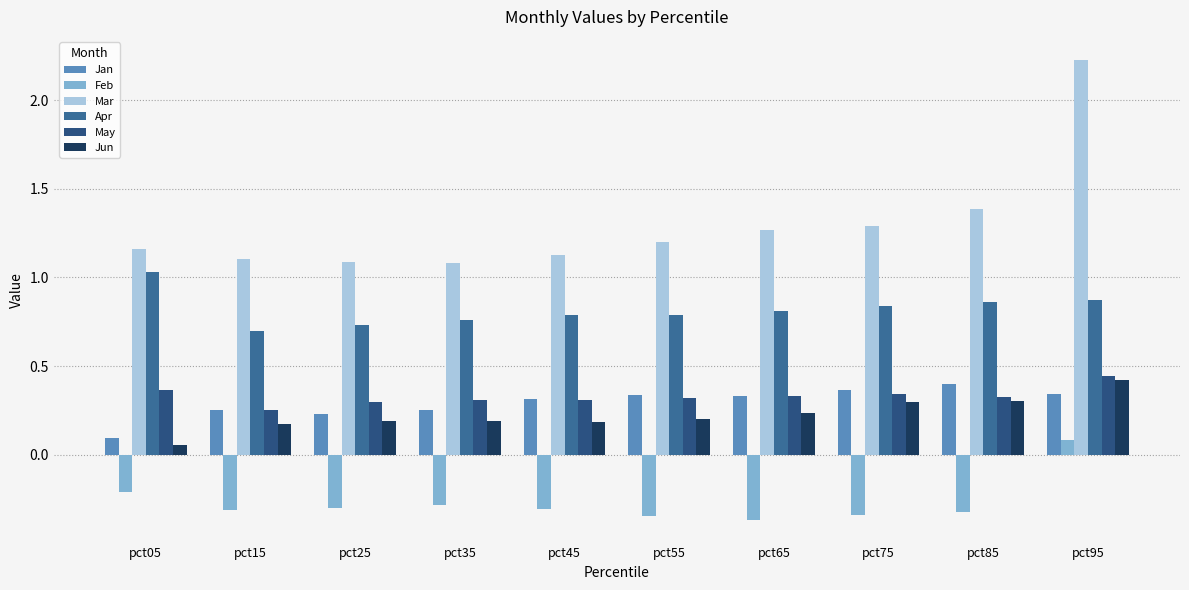

The value of Jun at pct25 is 0.2. True or false?

True